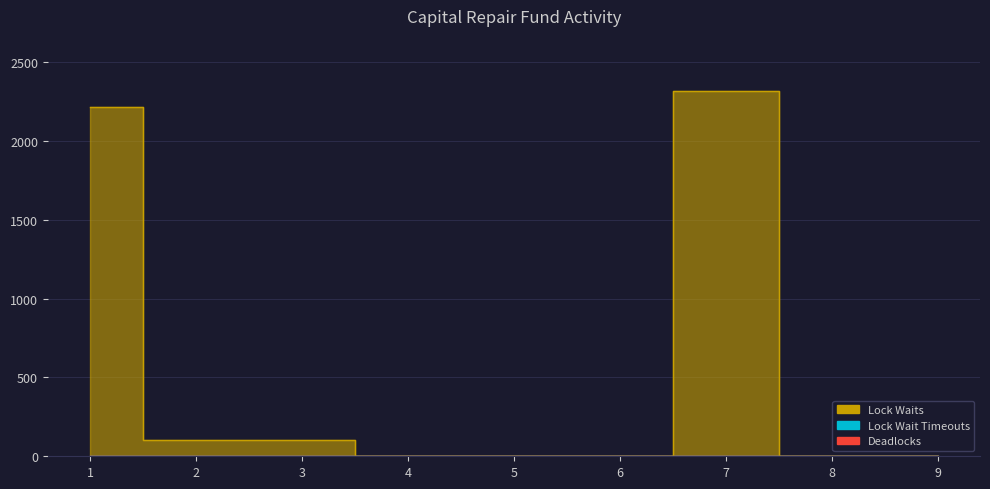

Count the number of data series in this chart.

3